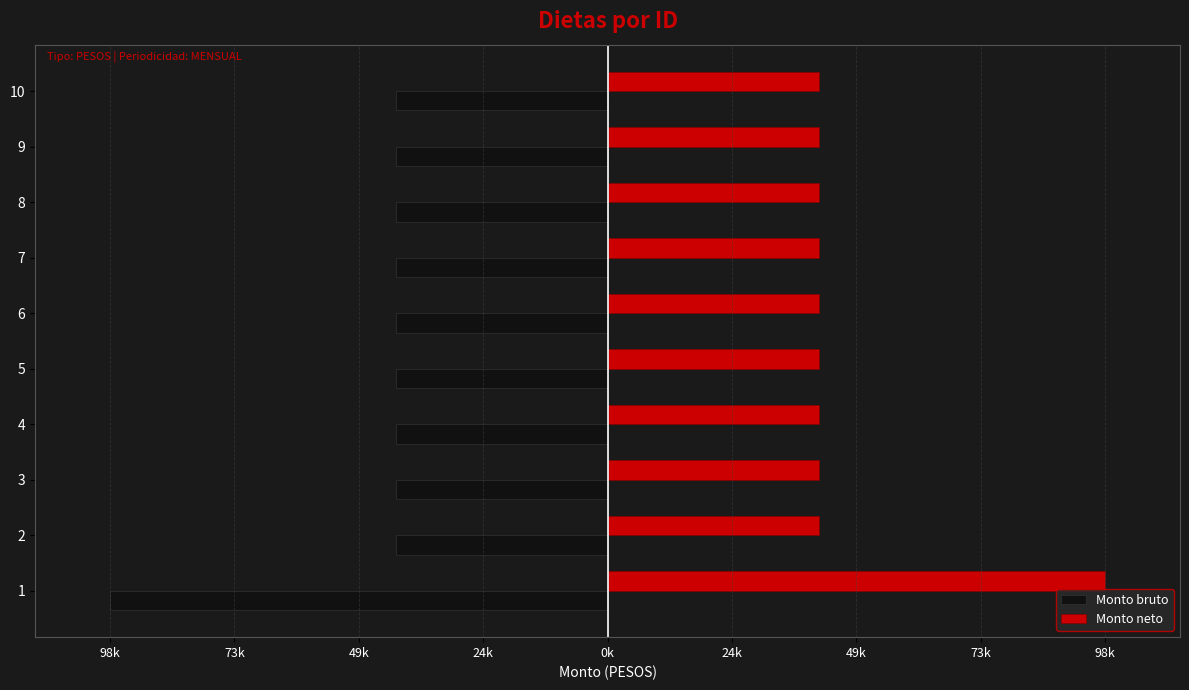

Rank the series by their maximum value, from highest to lowest.

Monto neto, Monto bruto